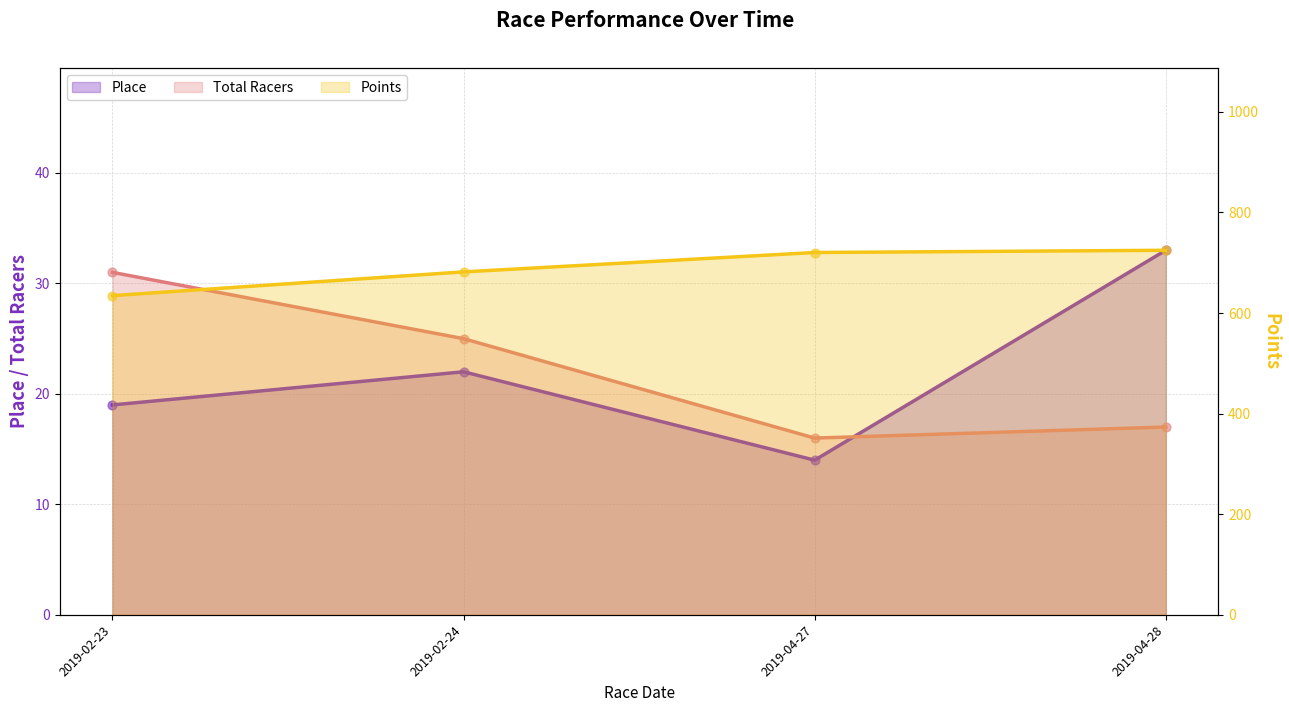

What is the total value across all series at 2019-04-28?

774.8